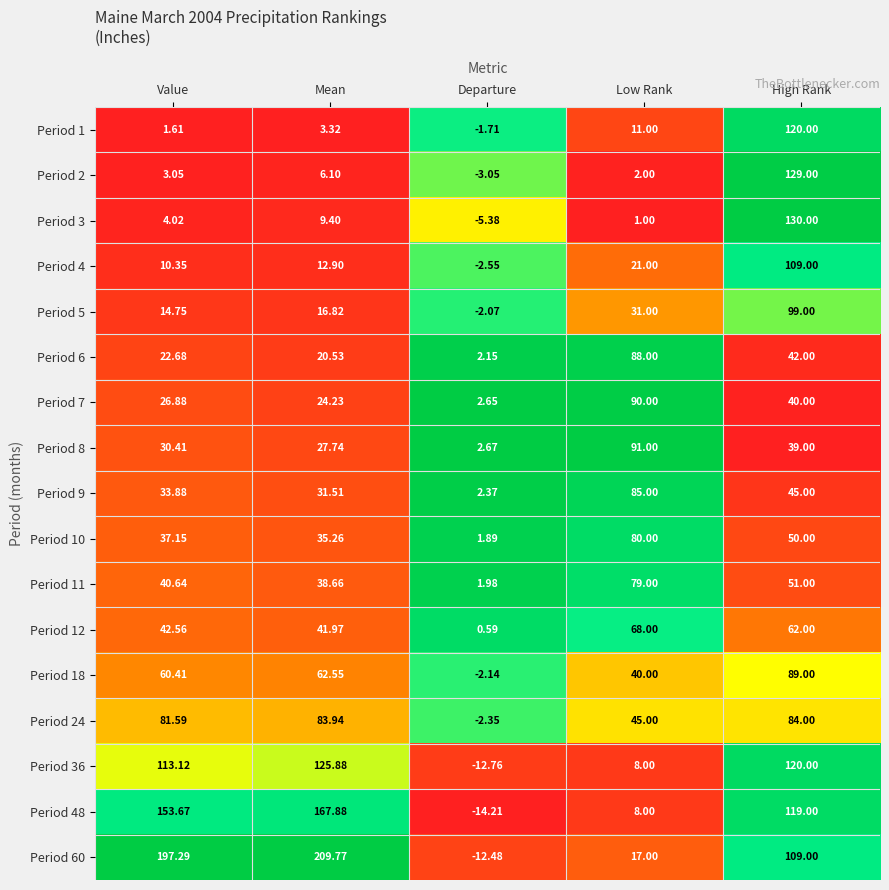

At which category is the sum across all series the highest?

High Rank